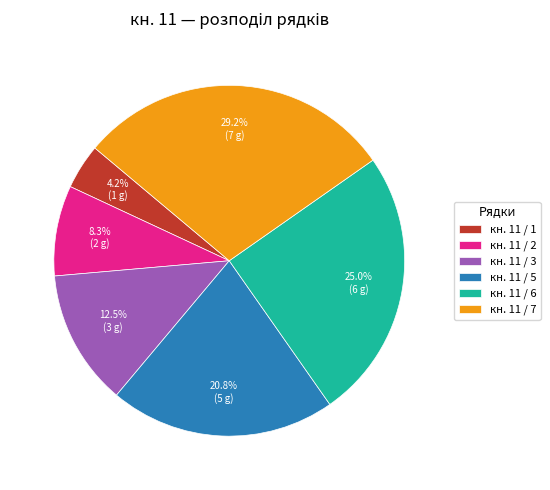

What portion of the pie excludes кн. 11 / 2?

91.7%